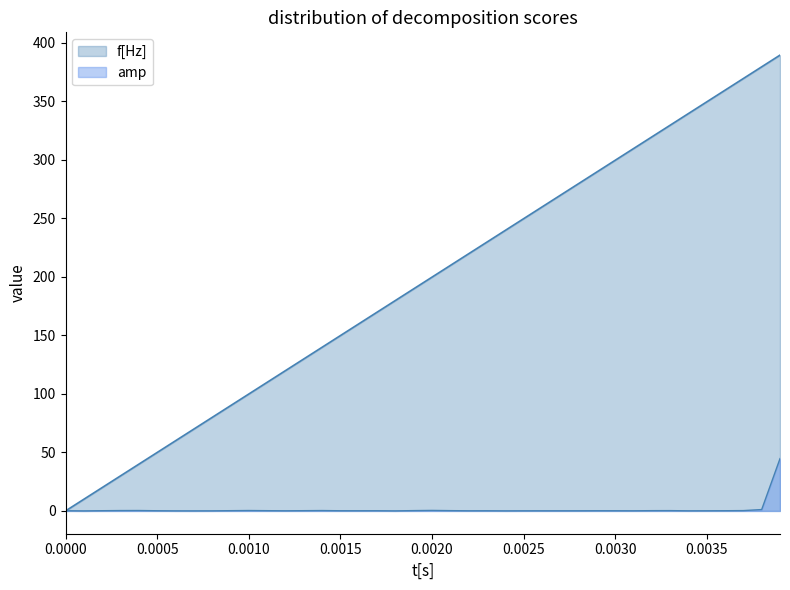

What is the difference between the second highest and second lowest values in the amp series?

1.1